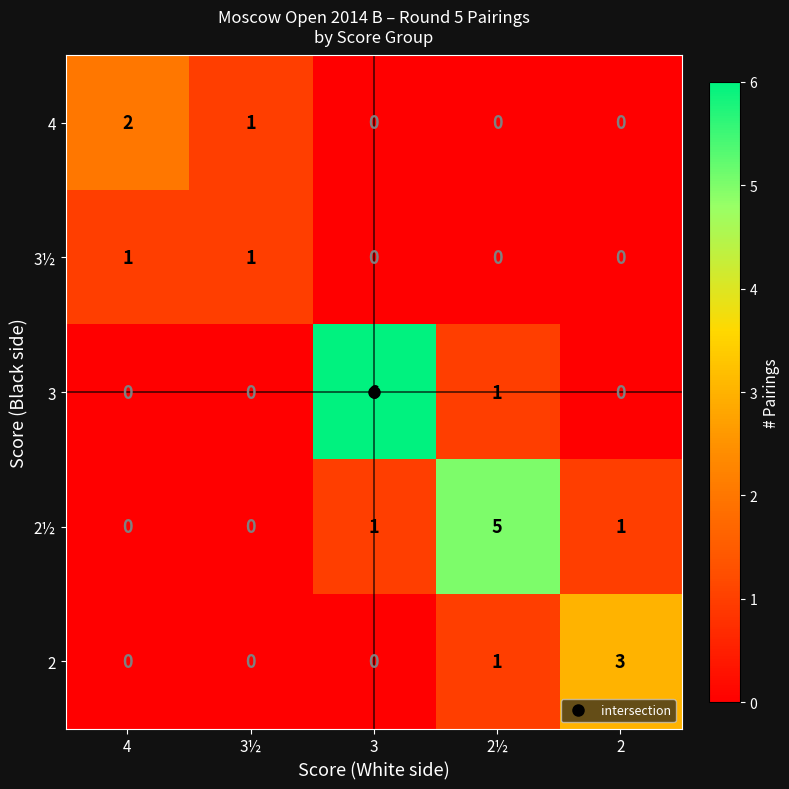

Is the value of 2 at 3½ greater than the value of 4 at 4?

No